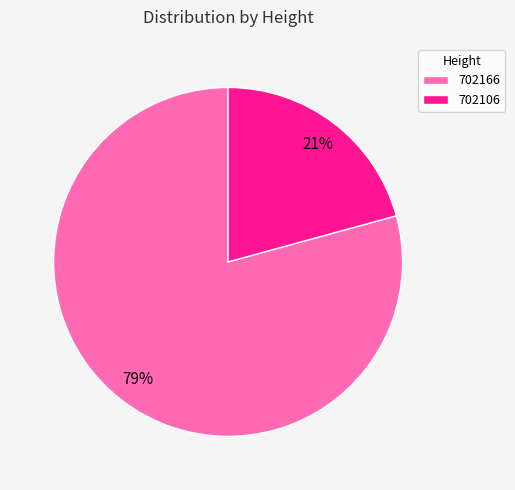

True or false: 702106 accounts for 29% of the total.

False